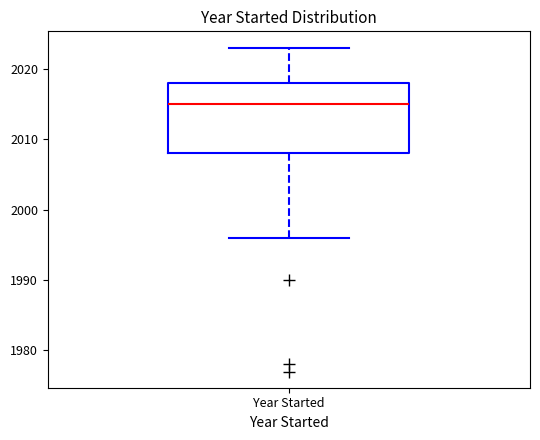

Read this box plot against the y-axis: the position of the median line, the range covered by the box, and the ends of both whiskers. The values are not printed on the chart, so give them approximately, as read against the axis.

median 2015, box 2008 to 2018, whiskers 1996 to 2023